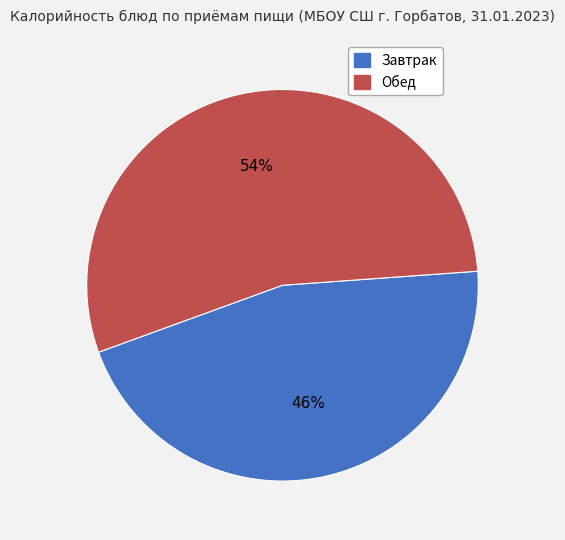

To the nearest percent, what is the average slice percentage?

50%